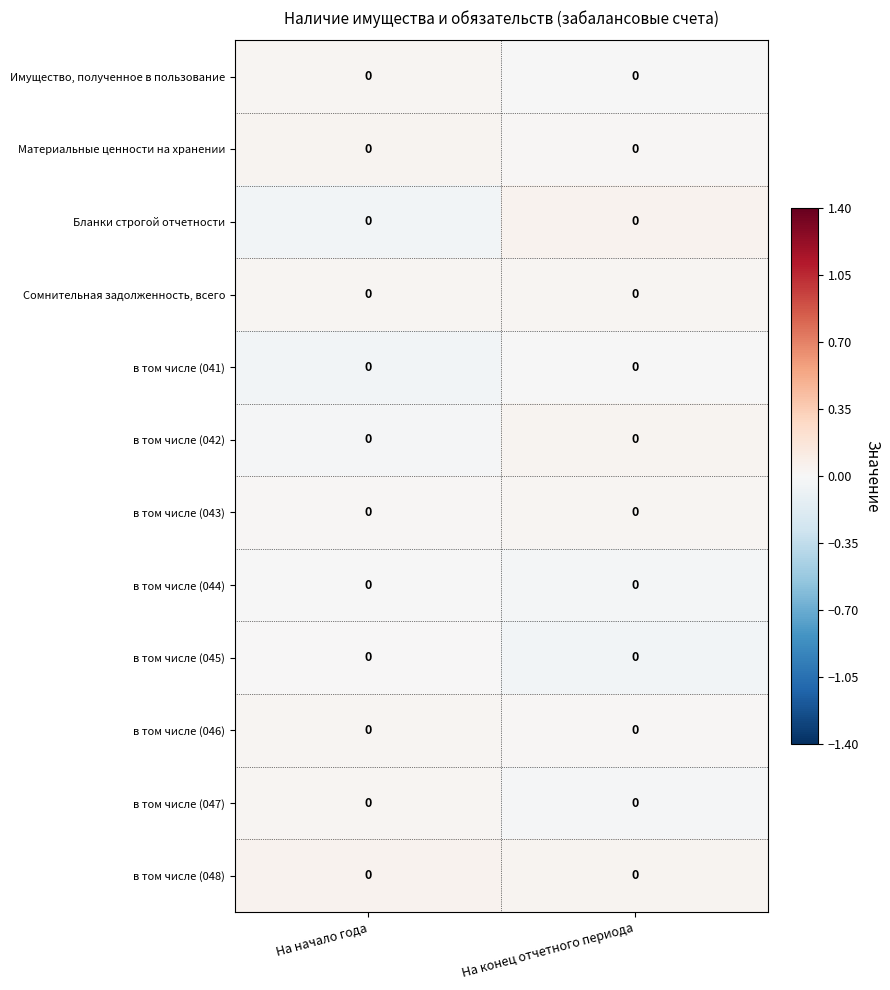

Reading left to right, list all the values displayed in this chart.

Имущество, полученное в пользование: На начало года=0.0	На конец отчетного периода=0.0
Материальные ценности на хранении: На начало года=0.0	На конец отчетного периода=0.0
Бланки строгой отчетности: На начало года=0.0	На конец отчетного периода=0.0
Сомнительная задолженность, всего: На начало года=0.0	На конец отчетного периода=0.0
в том числе (041): На начало года=0.0	На конец отчетного периода=0.0
в том числе (042): На начало года=0.0	На конец отчетного периода=0.0
в том числе (043): На начало года=0.0	На конец отчетного периода=0.0
в том числе (044): На начало года=0.0	На конец отчетного периода=0.0
в том числе (045): На начало года=0.0	На конец отчетного периода=0.0
в том числе (046): На начало года=0.0	На конец отчетного периода=0.0
в том числе (047): На начало года=0.0	На конец отчетного периода=0.0
в том числе (048): На начало года=0.0	На конец отчетного периода=0.0